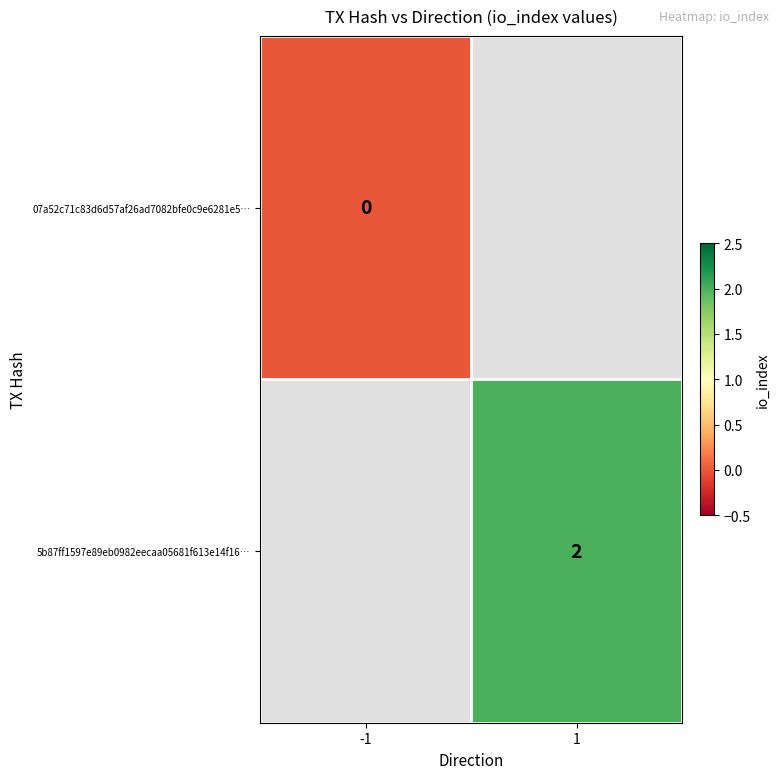

The 5b87ff1597e89eb0982eecaa05681f613e14f16… series shows 1 at 1. True or false?

False